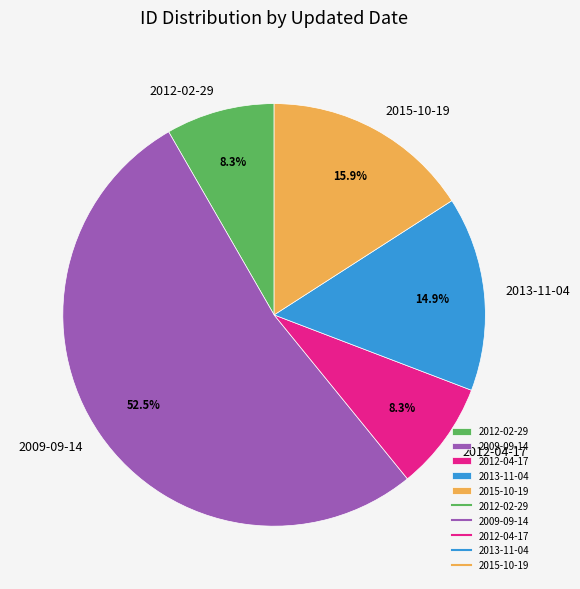

Is there any slice that represents more than half of the pie?

Yes